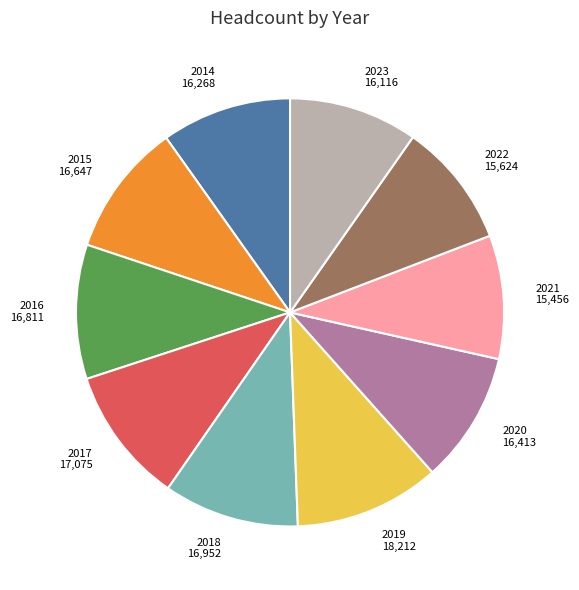

Approximately how many times larger is the value at 2015 compared to 2022?

1.1